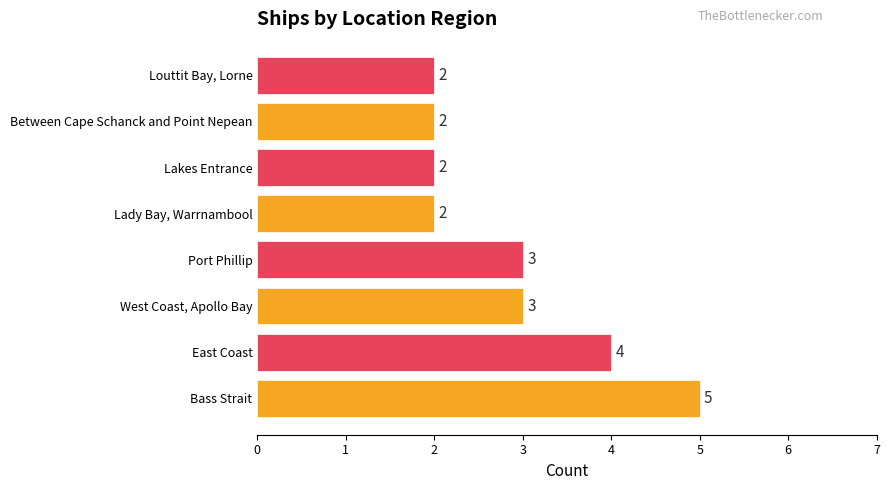

Rank the categories by value from lowest to highest.

Lady Bay, Warrnambool, Lakes Entrance, Between Cape Schanck and Point Nepean, Louttit Bay, Lorne, West Coast, Apollo Bay, Port Phillip, East Coast, Bass Strait